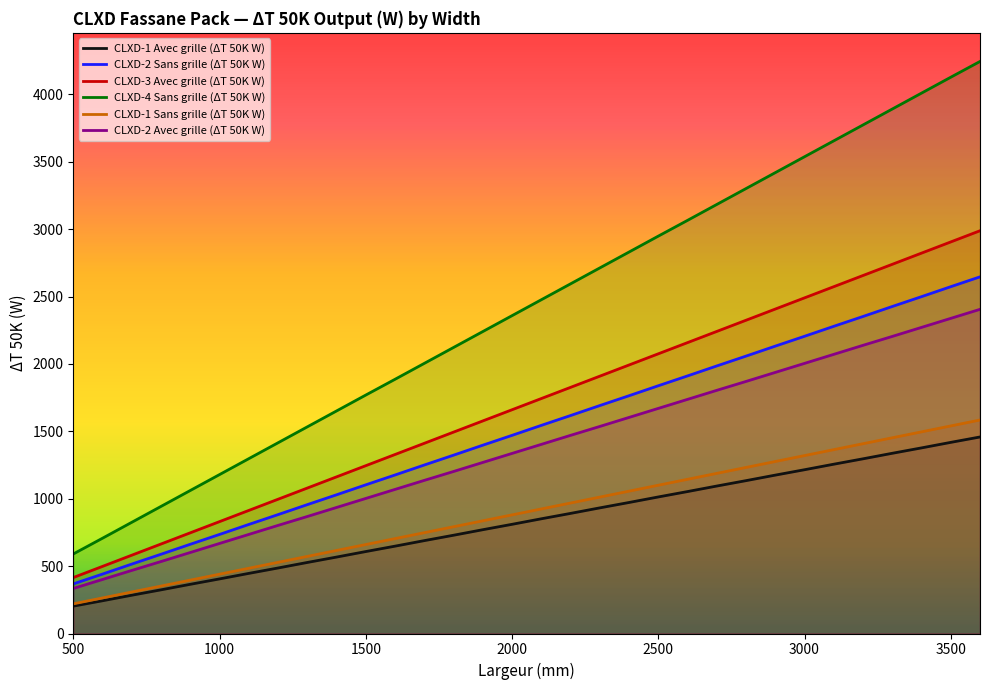

Which label corresponds to the smallest value in the chart?

500